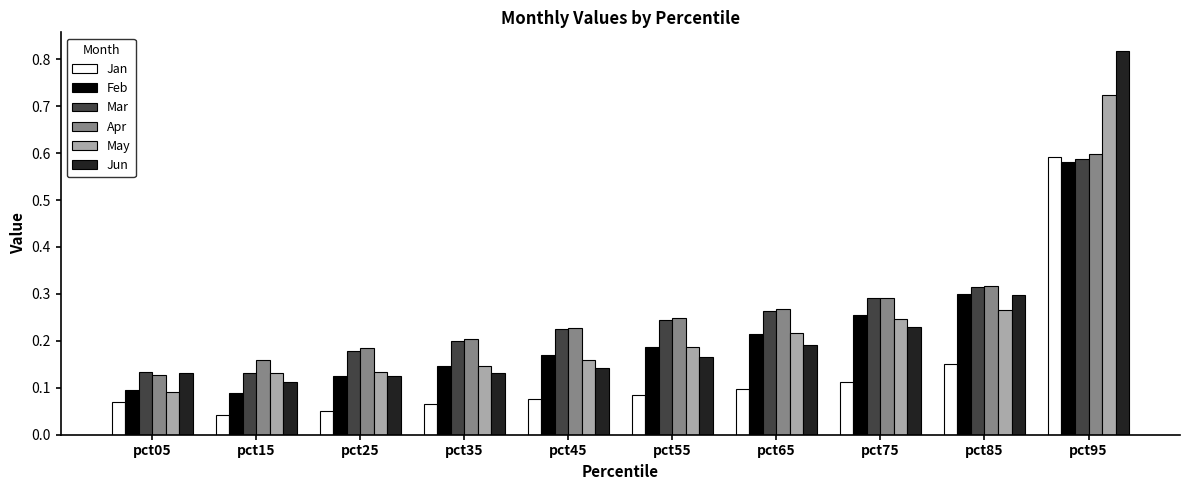

What is the total value across all series at pct95?

3.9